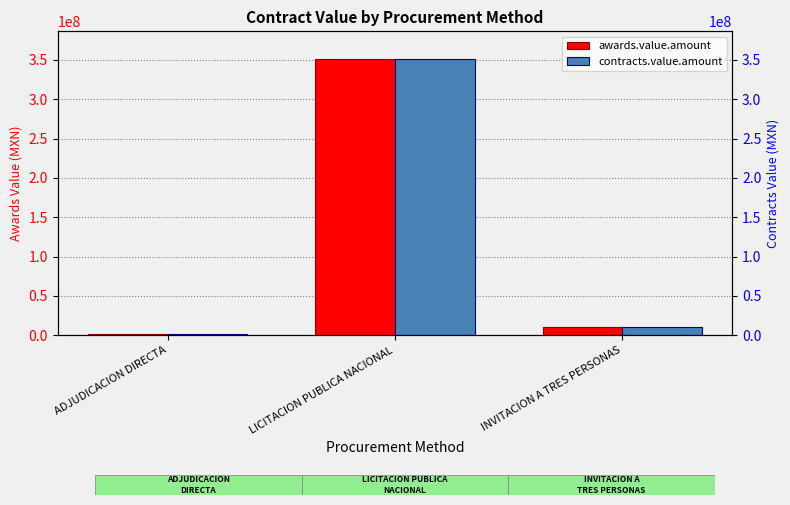

The awards.value.amount series shows 543401047.0 at LICITACION PUBLICA NACIONAL. True or false?

False